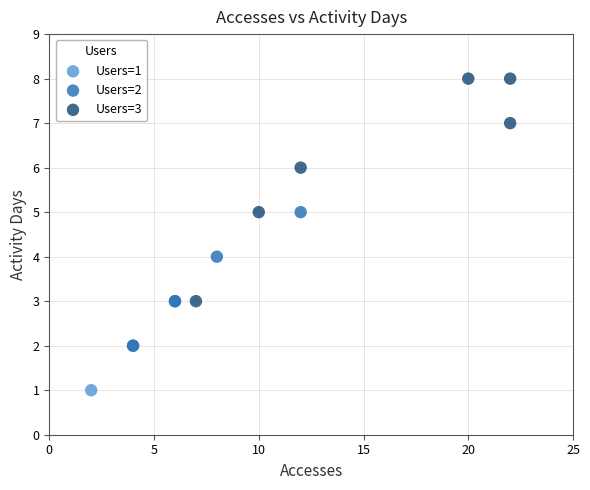

What are all the series names shown in the legend?

Users=1, Users=2, Users=3